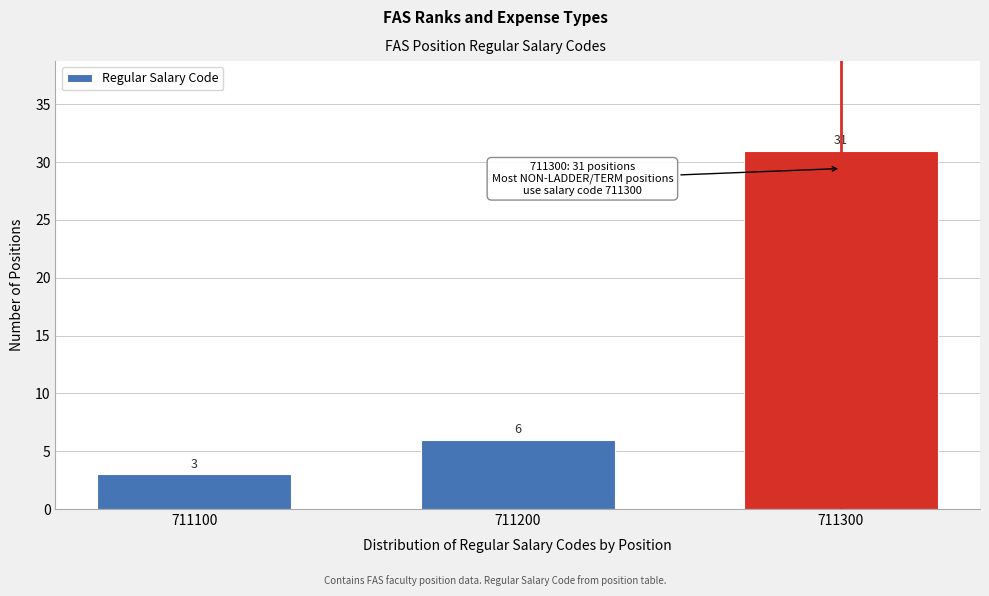

Reading right to left, transcribe all the data shown in this chart.

711300=31	711200=6	711100=3